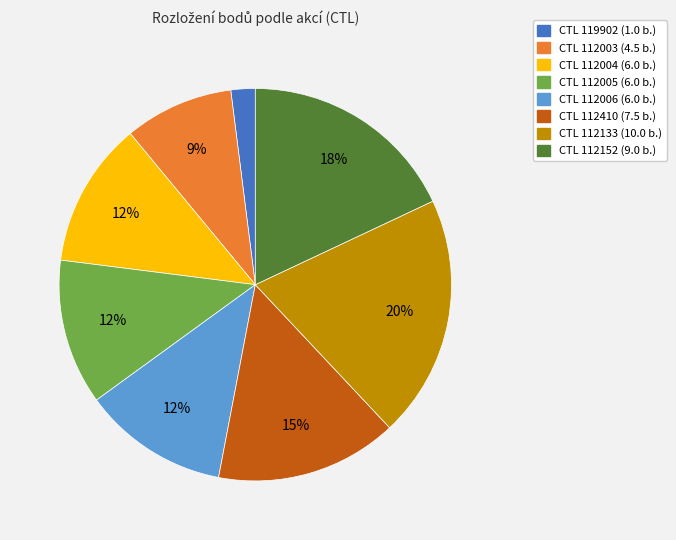

How many segments does this pie chart have?

8